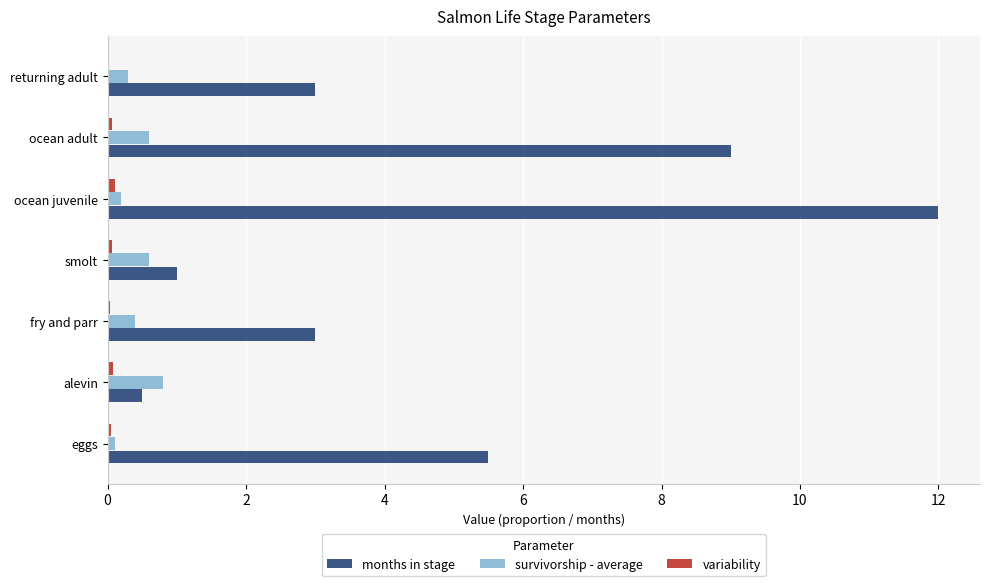

At which category is the sum across all series the highest?

ocean juvenile